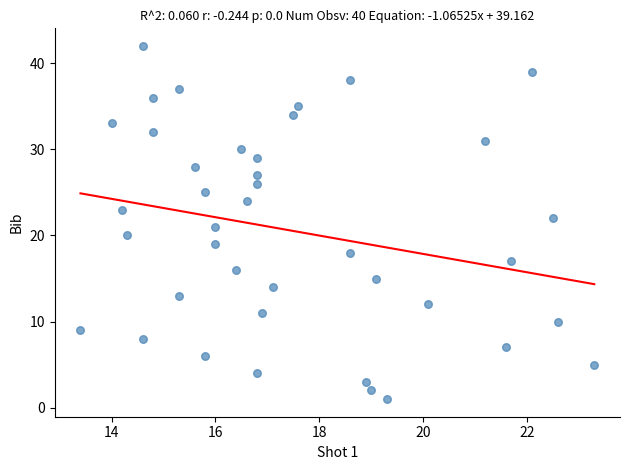

What is the range of Y values (max minus min)?

41